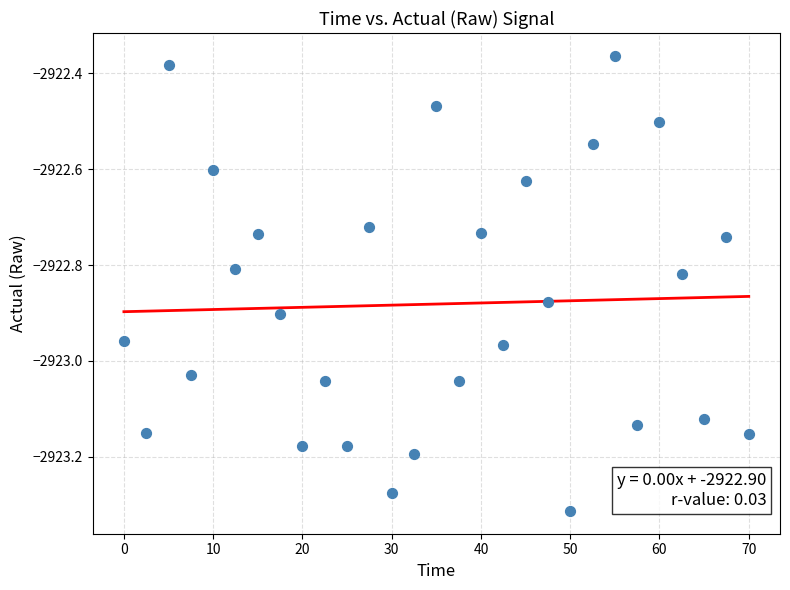

What is the range of Y values (max minus min)?

0.9